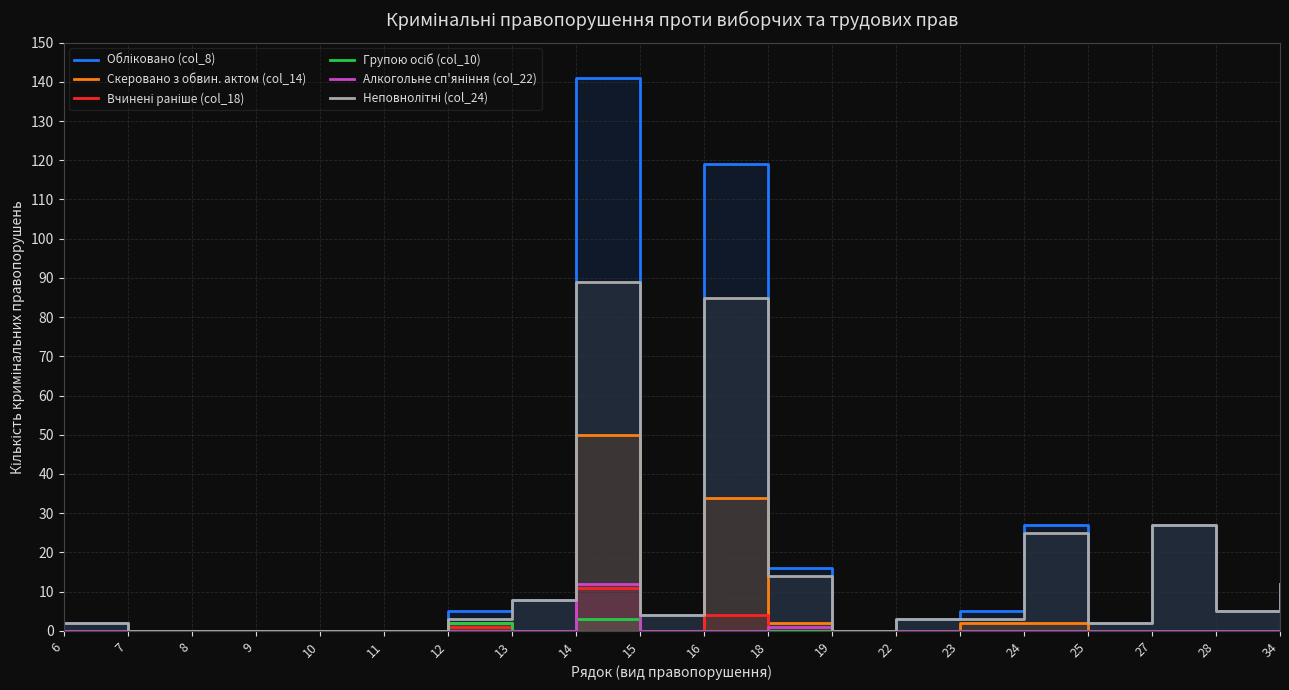

Which label corresponds to the largest value in the chart?

14